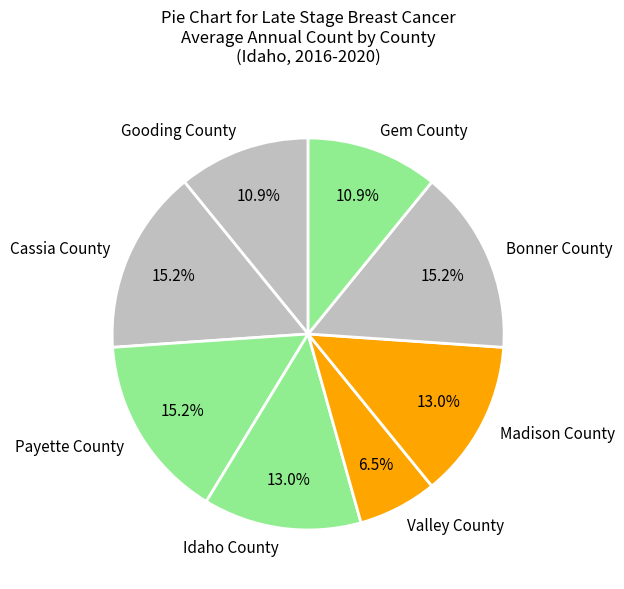

Which slice is the smallest?

Valley County